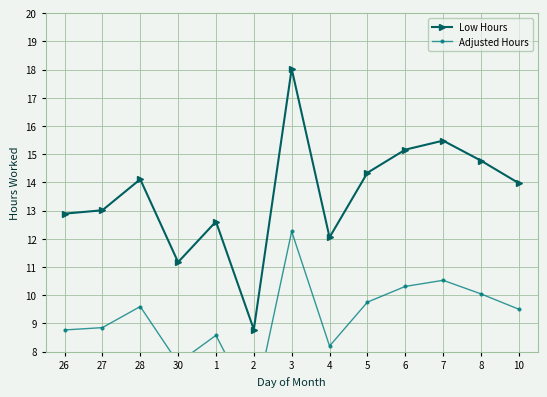

True or false: Low Hours has a value of 13.0 at 27.

True